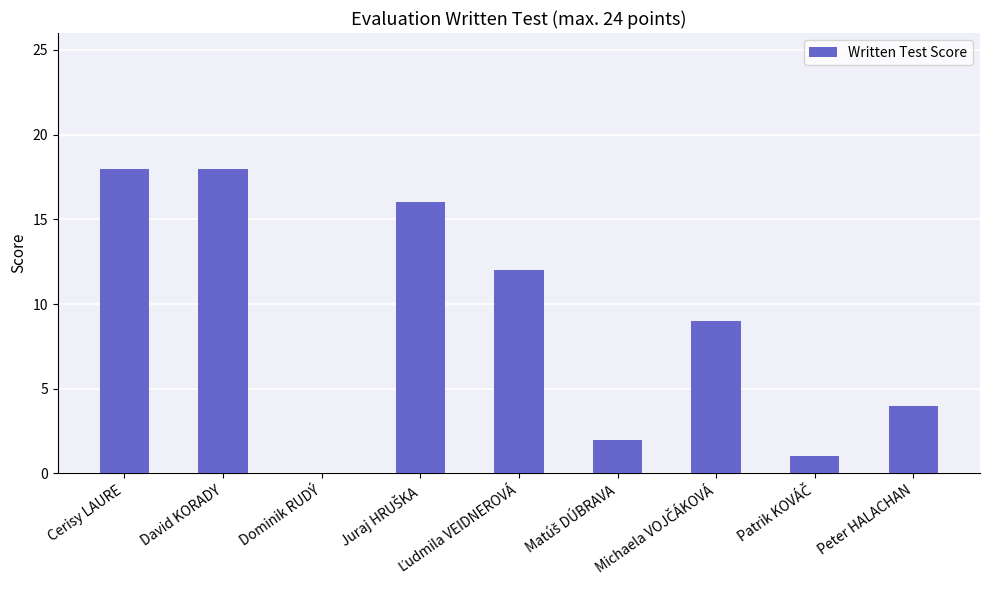

The chart shows a value of 4 at Peter HALACHAN. True or false?

True